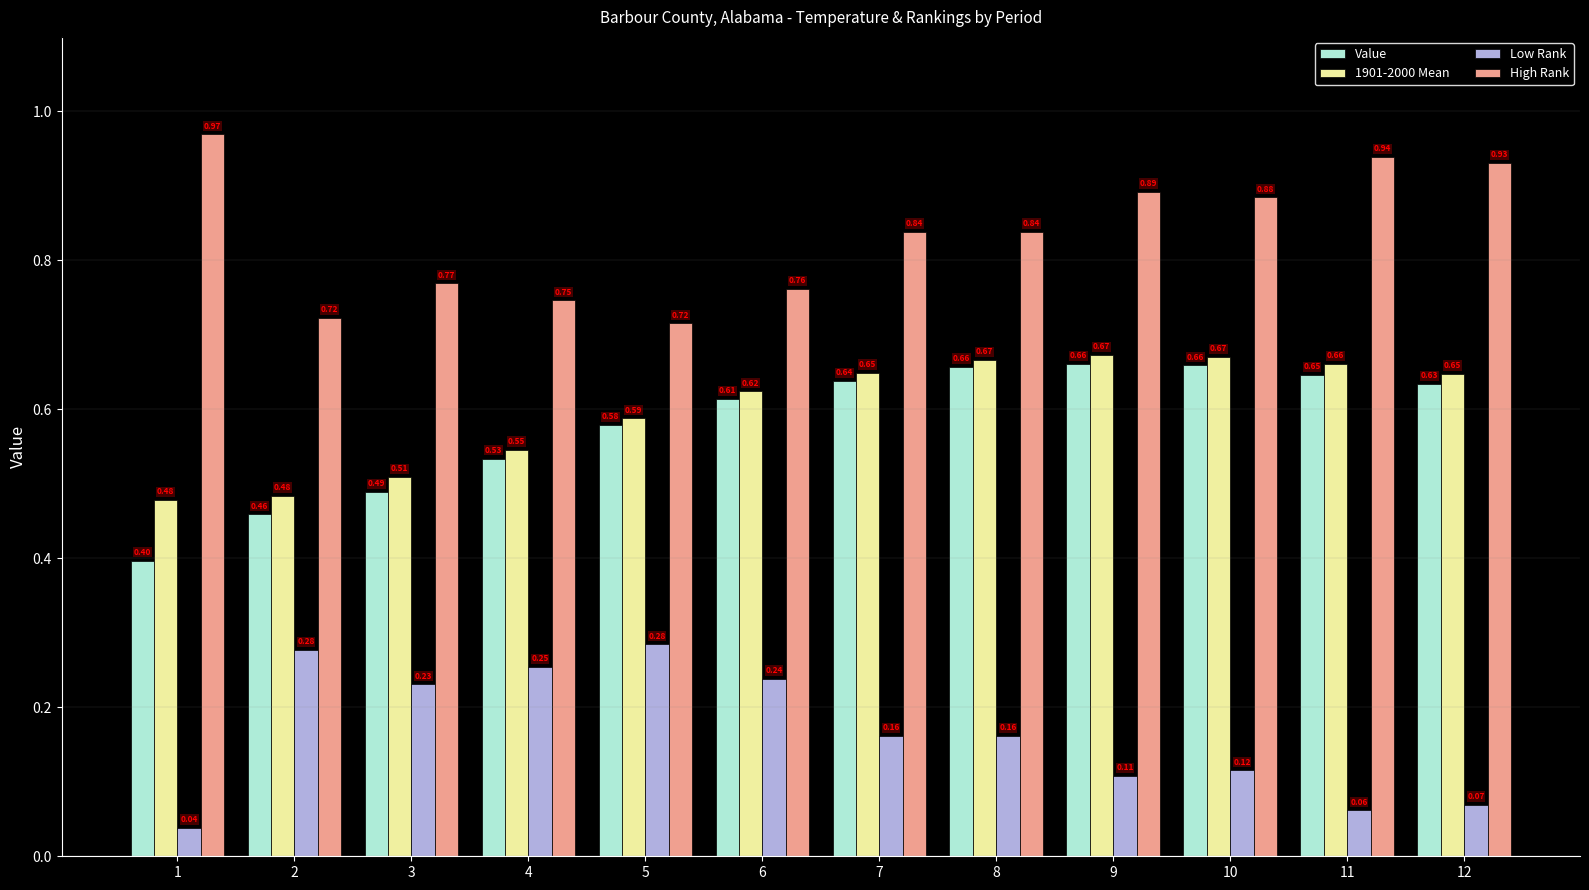

What is the sum of all High Rank values?

10.0